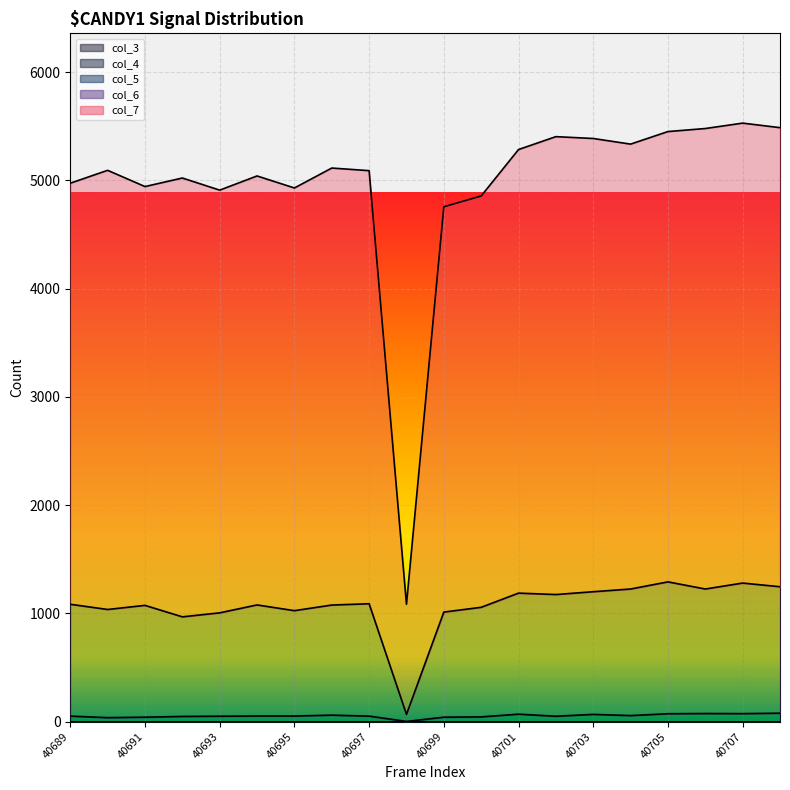

What is the maximum value for col_5 line?

78